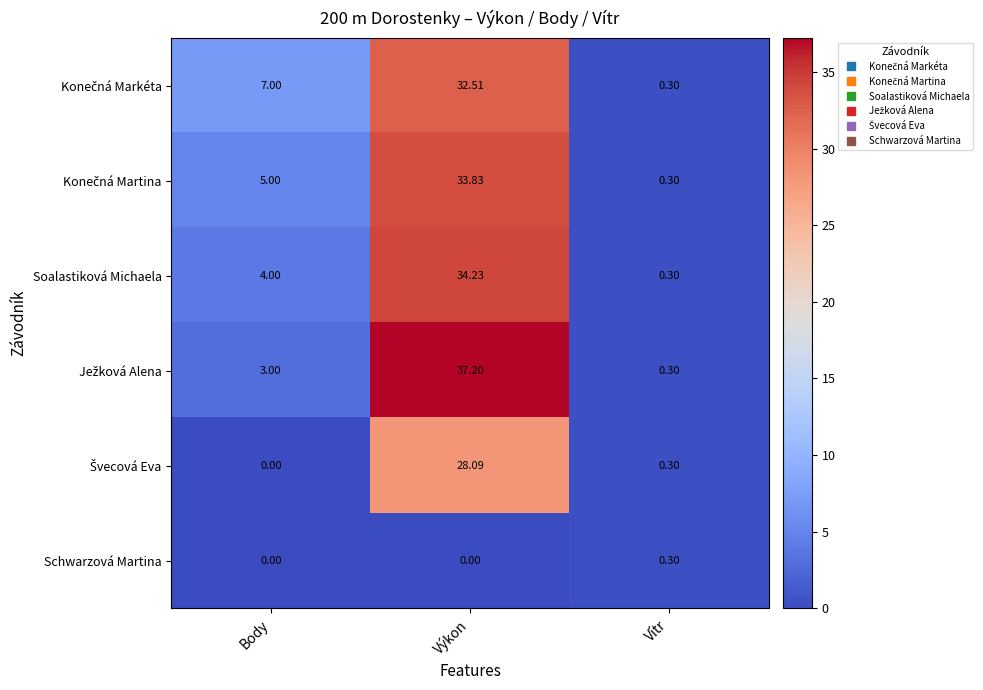

Where is Soalastiková Michaela nearest to the value 17?

Body